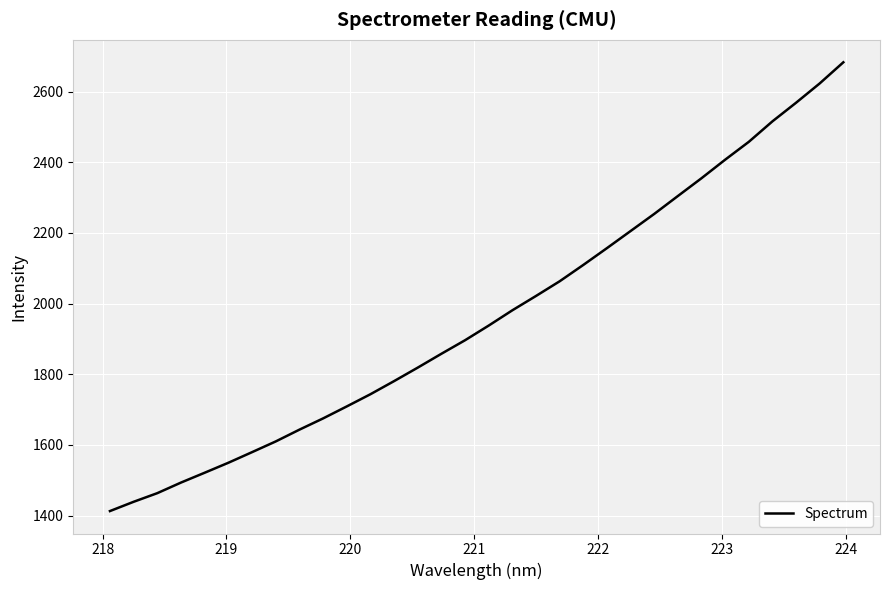

What is the smallest value displayed?

1412.7